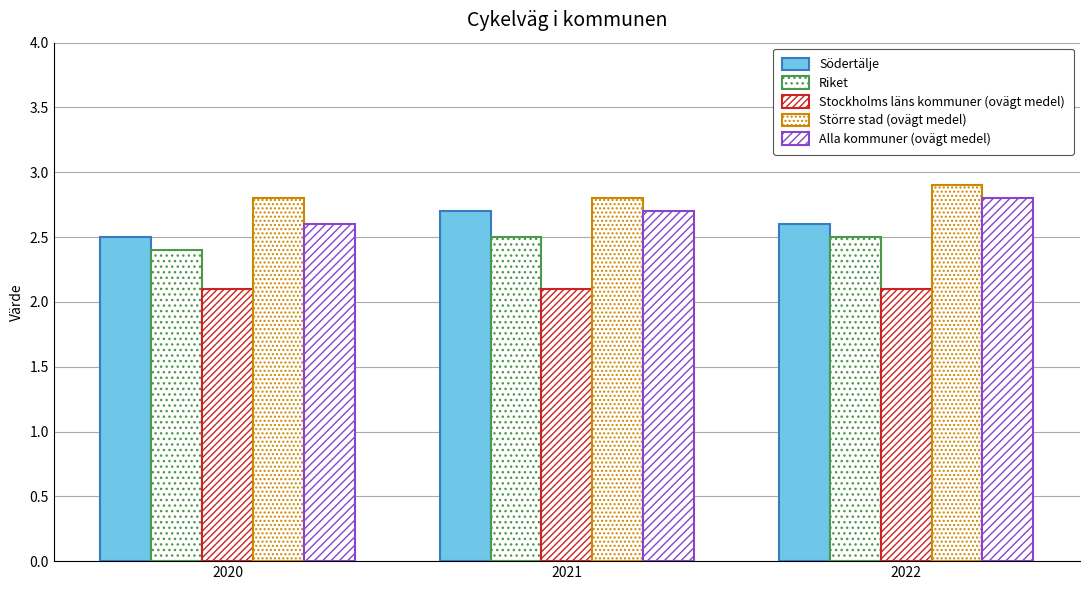

At which category is the sum across all series the highest?

2022